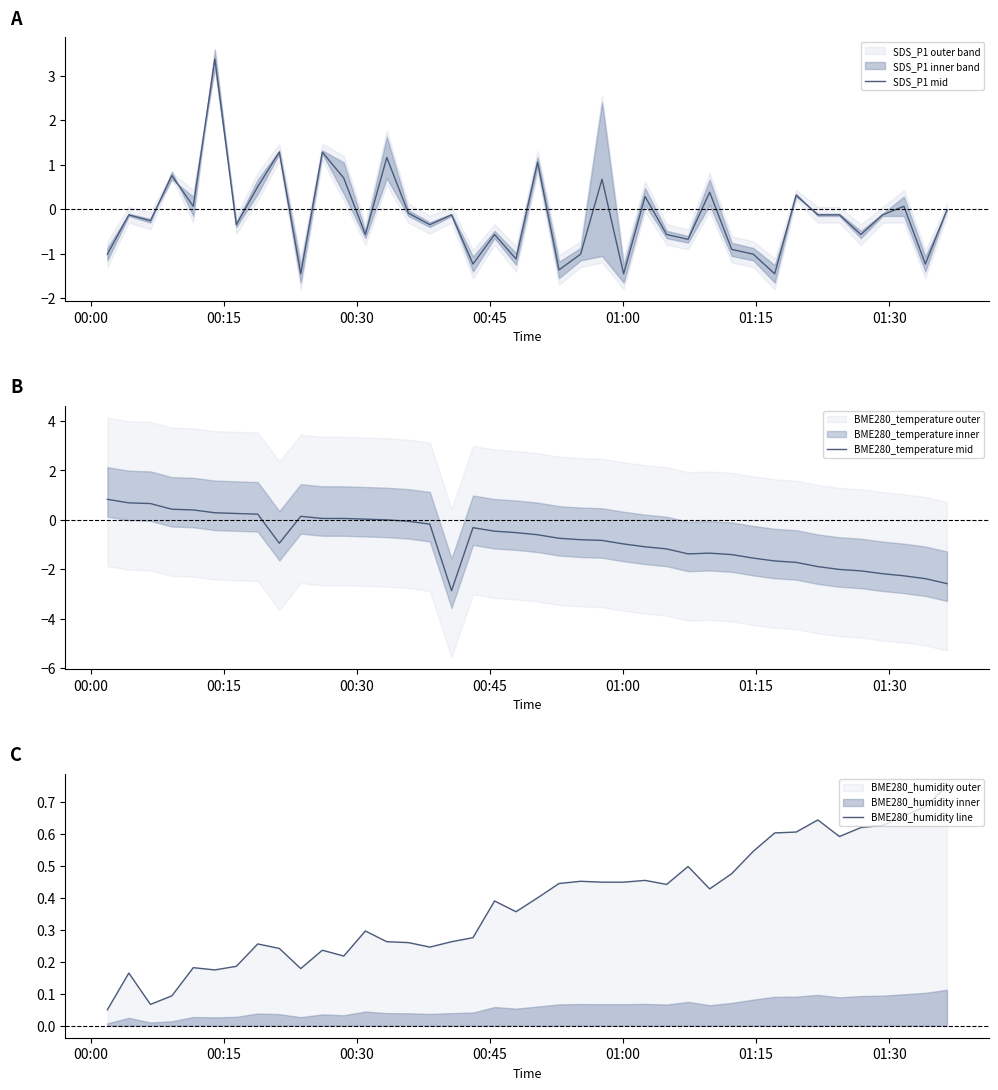

How many lines are shown in the chart?

3